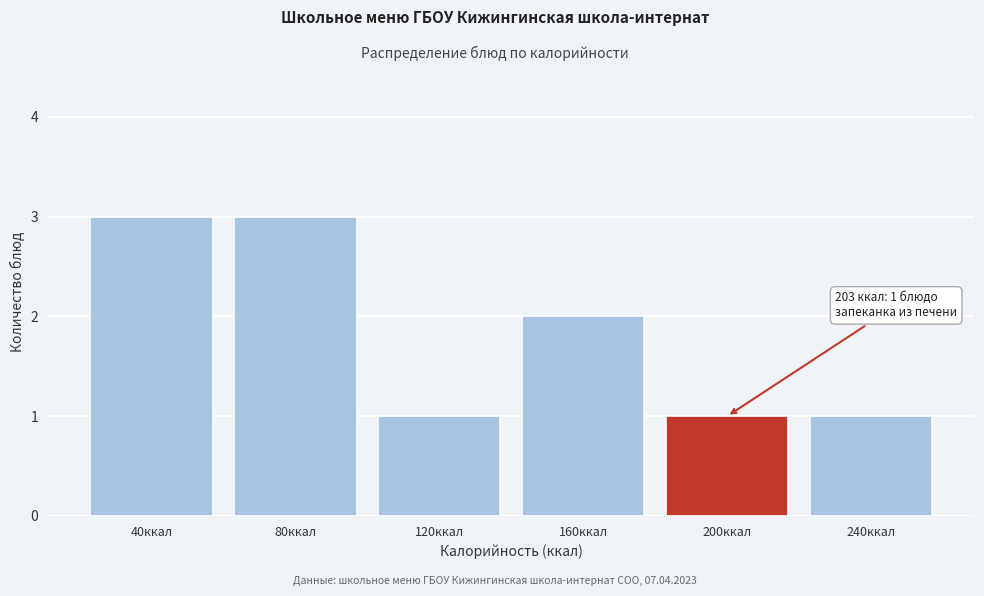

Reading left to right, transcribe all the data shown in this chart.

40ккал=3	80ккал=3	120ккал=1	160ккал=2	200ккал=1	240ккал=1